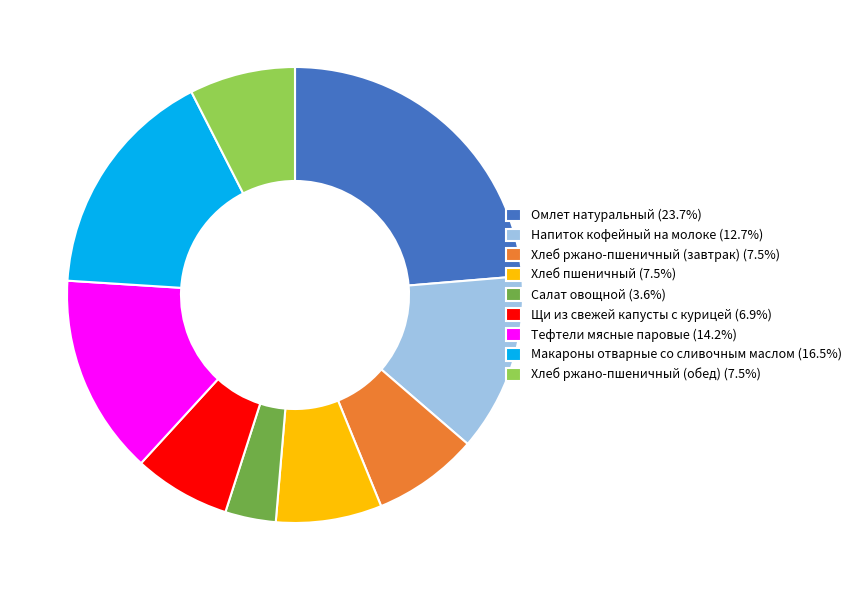

Count the number of slices in the pie.

9